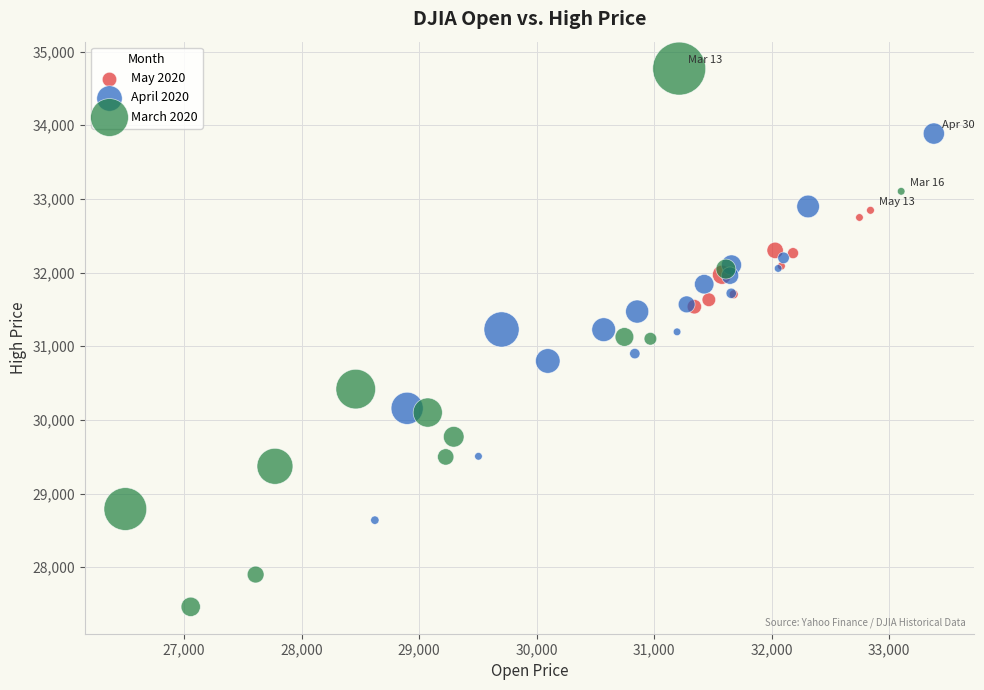

Which series has the widest spread of Y values?

March 2020